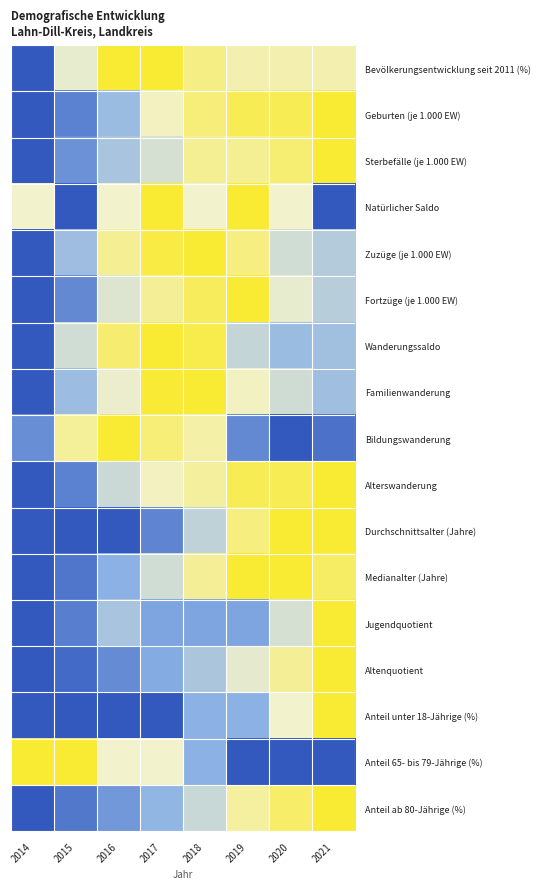

What is the maximum value shown in the chart?

1.0